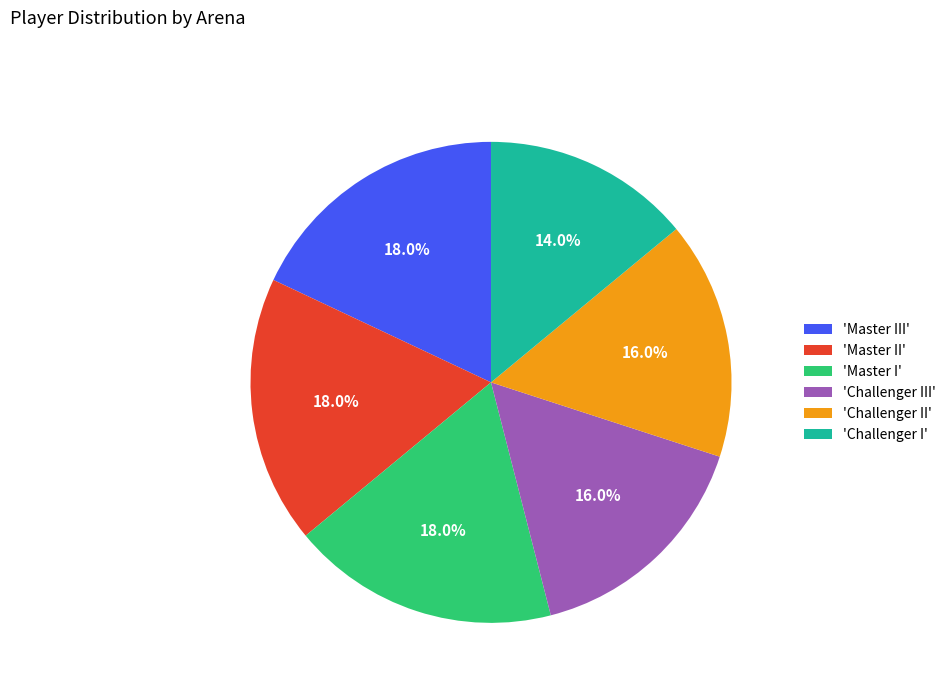

Count the number of slices in the pie.

6